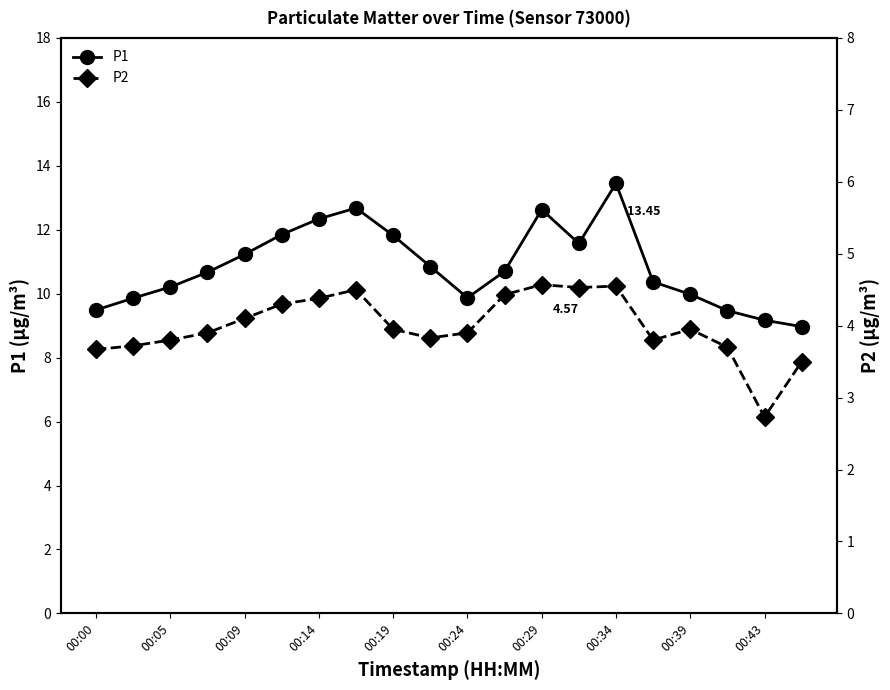

True or false: P1 has more than 2 interior local peaks.

True